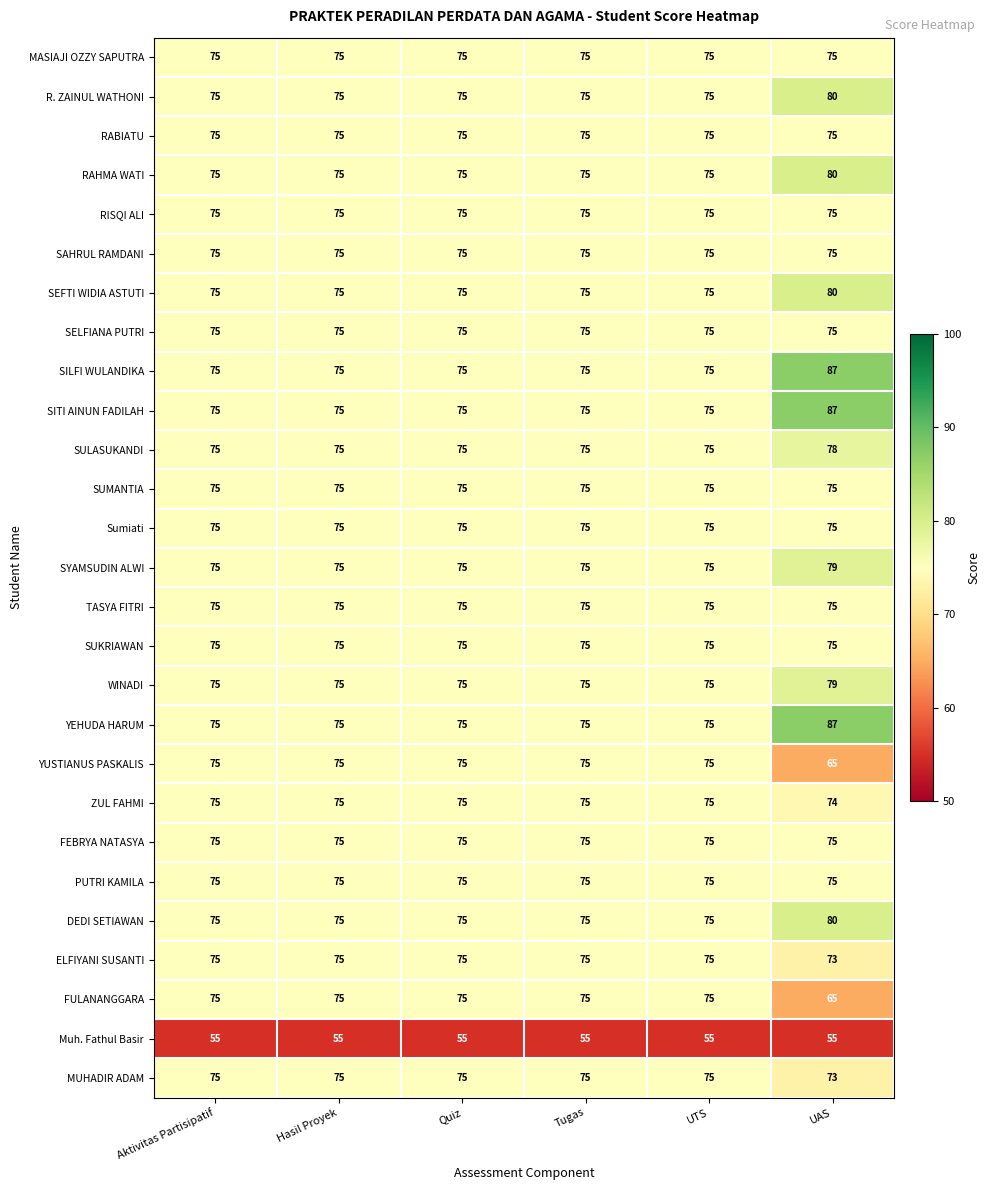

What is the smallest value displayed?

55